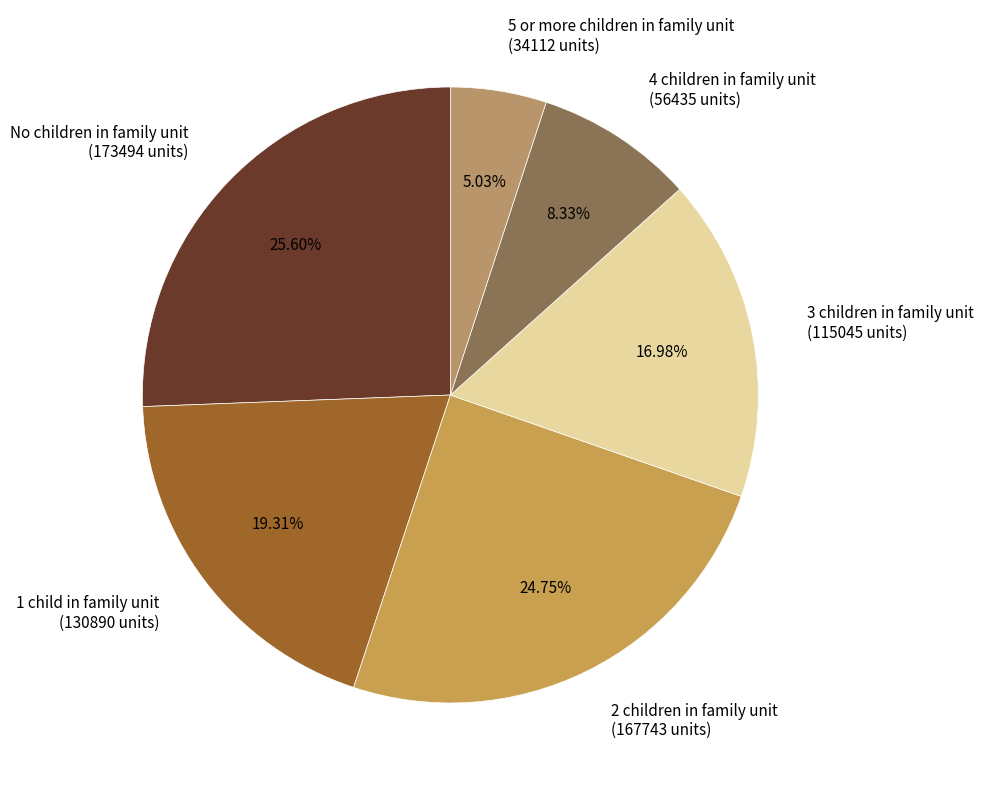

Is 1 child in family unit the majority of the pie?

No